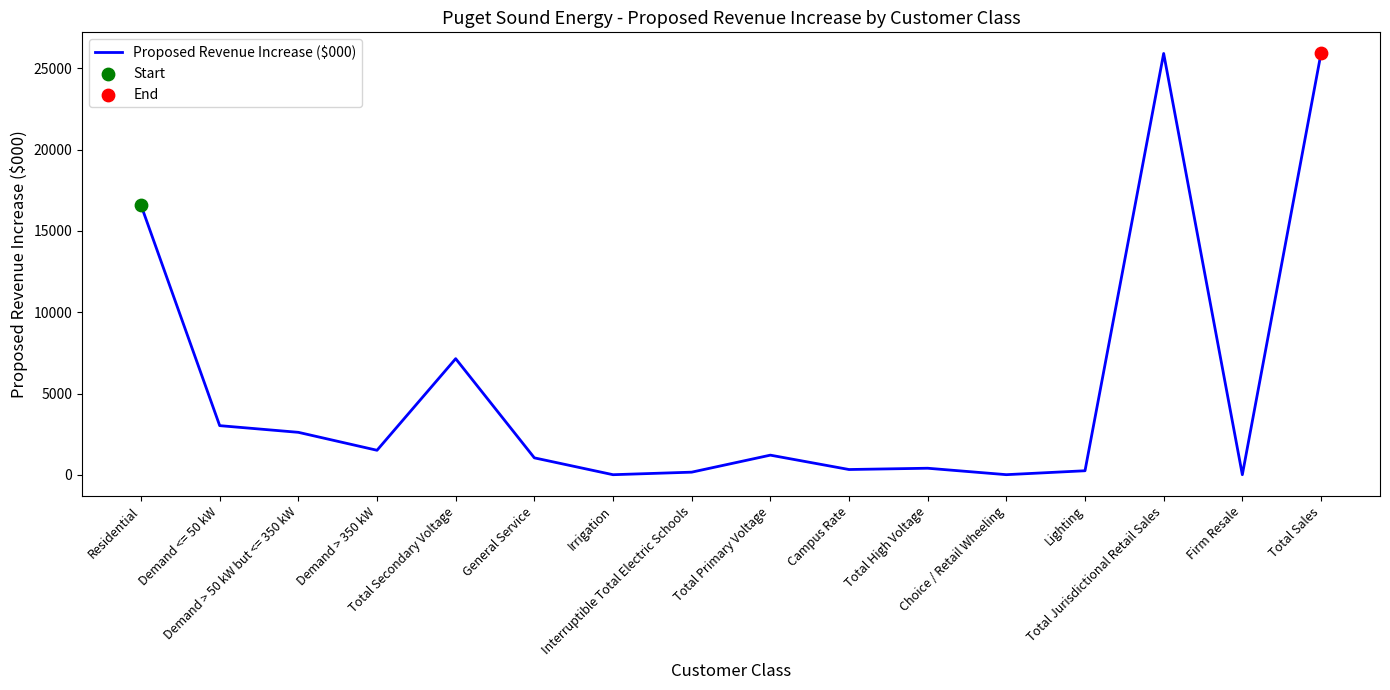

Between Firm Resale and Lighting, which is larger?

Lighting